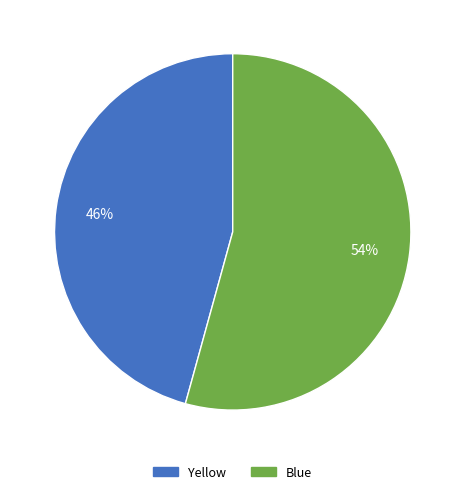

Which has a higher value, Blue or Yellow?

Blue